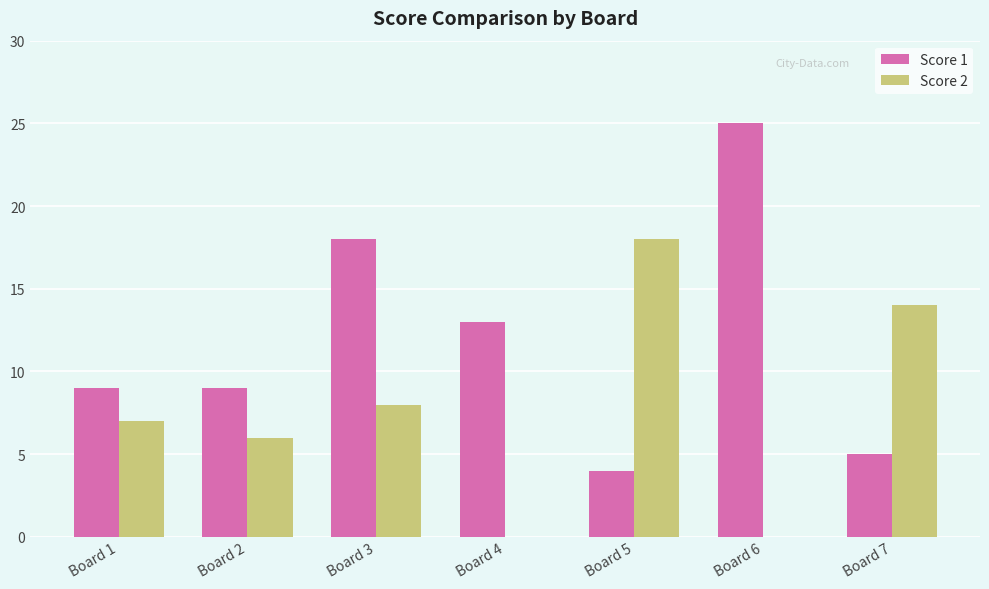

Is it true that Score 1 equals 25 at Board 6?

True